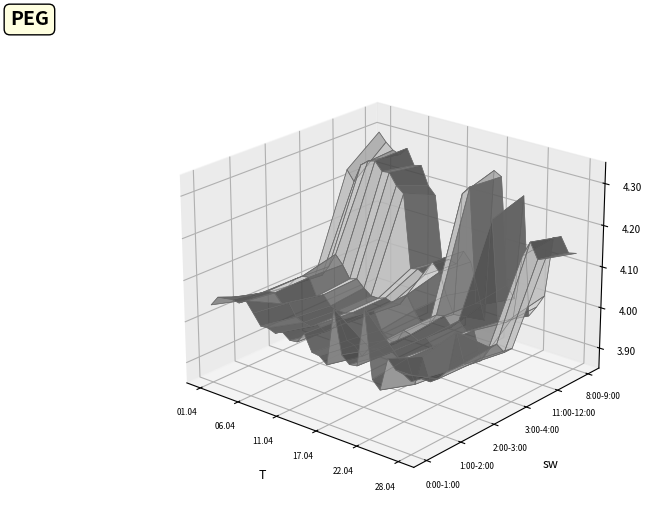

Reading left to right, what are all the values shown in this chart?

0:00-1:00: 4039.3	4063.7	4066.7	4069.7	4067.2	4078.0	4054.0	4029.3	4030.5	4024.1	4033.0	4019.2	4021.4	4046.7	4008.9	4006.4	3991.6	4128.6	4027.3	4010.7	4013.8	4153.7	3994.4	3976.1	4055.4	4035.7	4031.6	4020.9
1:00-2:00: 4014.1	4028.1	4042.2	4052.6	4054.4	4033.6	4041.9	4012.8	4005.5	4001.4	4012.1	4001.1	4015.4	4040.7	3998.0	3992.8	3972.4	3998.6	4002.2	3994.6	4007.2	3996.2	4003.8	3948.7	4020.8	3967.4	3980.7	4003.6
2:00-3:00: 4005.0	4017.3	4040.7	4053.0	4055.9	4014.6	4024.3	4002.6	3997.9	3996.7	4003.0	4000.2	4007.9	4026.3	3985.3	3967.2	3964.8	4002.2	3997.5	3989.0	4002.2	3986.9	3999.2	3938.7	4039.3	3971.0	3977.2	3994.3
3:00-4:00: 4001.3	4008.3	4035.6	4071.7	4050.9	4021.5	4027.3	4009.9	3996.4	3996.1	4002.5	3996.4	3998.4	4027.5	3995.0	3967.7	3970.2	4001.3	4004.8	3983.4	4004.6	3984.9	3993.1	3925.6	3964.3	3977.6	3964.1	3979.8
11:00-12:00: 4233.2	4208.4	4254.9	4269.3	4274.4	4253.6	4256.0	4228.9	4214.1	4033.6	4038.3	4029.4	4067.2	4047.0	3995.0	3953.1	4254.6	4276.1	3998.2	4001.8	4213.0	3970.1	3973.9	3994.4	4146.9	4186.2	4149.6	4157.8
8:00-9:00: 4296.0	4275.5	4260.3	4254.5	4274.4	4237.1	4241.6	4196.4	4177.1	4019.7	4026.2	4021.1	4058.3	4037.0	3972.5	3901.3	4278.5	4268.3	4006.5	3978.2	4237.3	3946.8	3975.0	4008.3	4157.1	4164.3	4130.7	4135.1